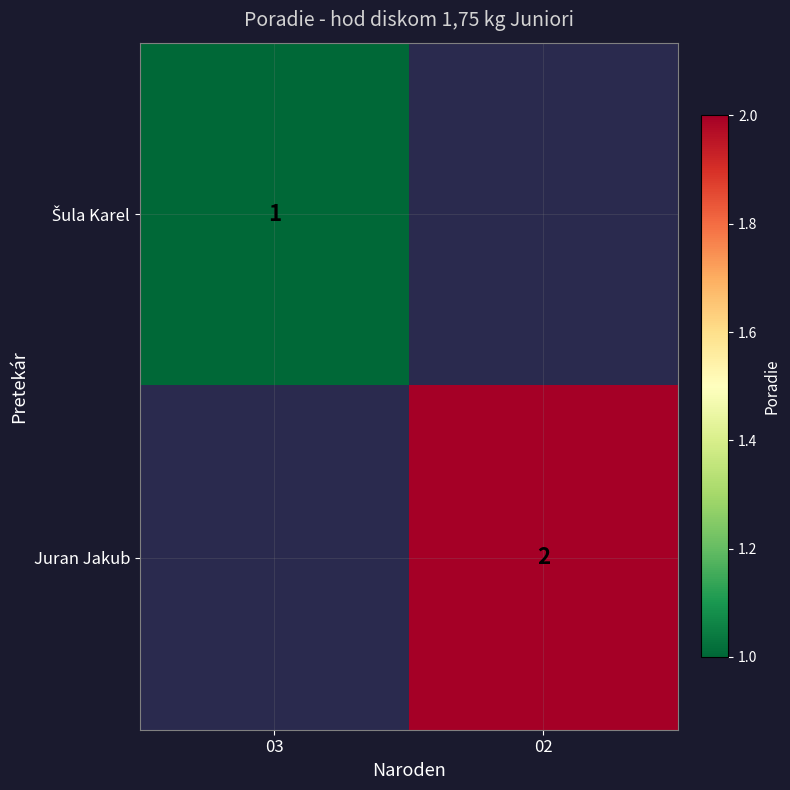

What is the smallest value displayed?

1.0